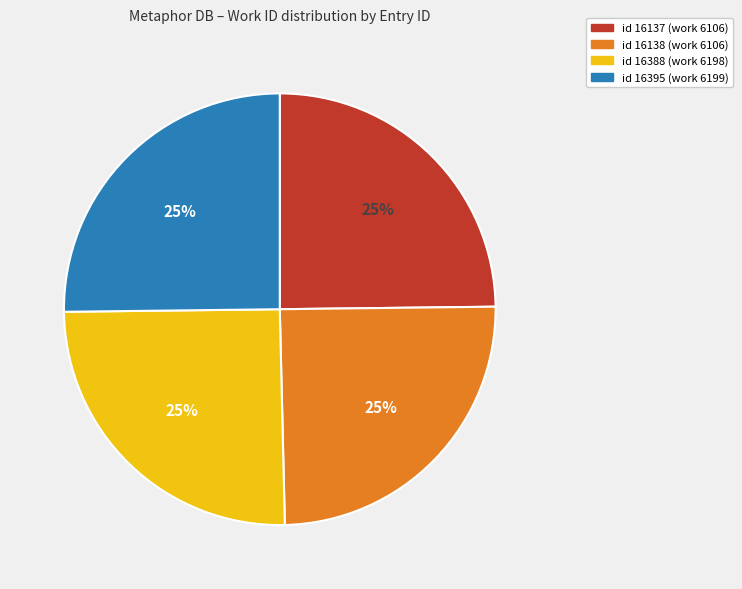

What percentage is the id 16395 (work 6199) slice, to the nearest percent?

25%